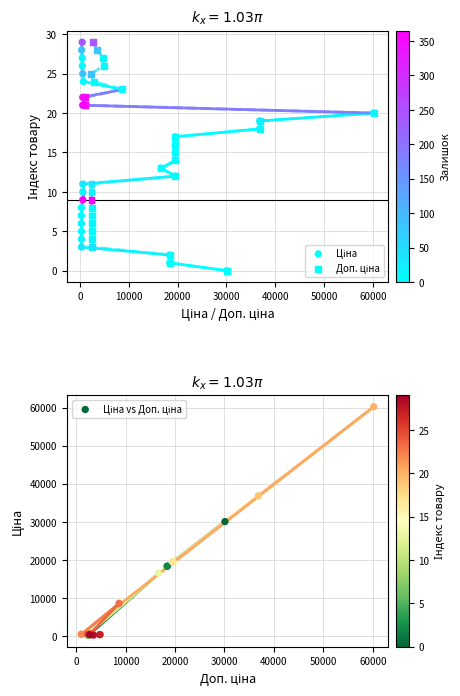

Which series contains the lowest Y value?

Ціна